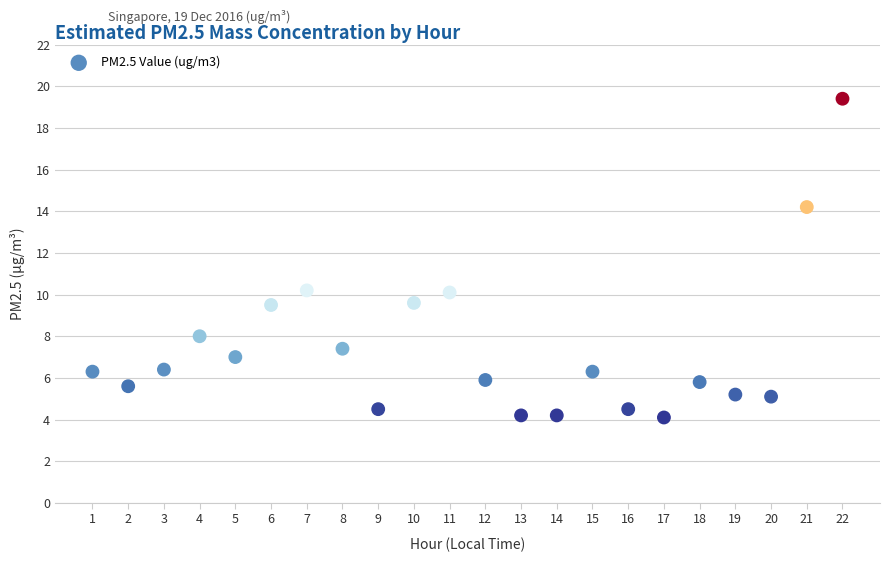

What is the range of Y values (max minus min)?

15.3